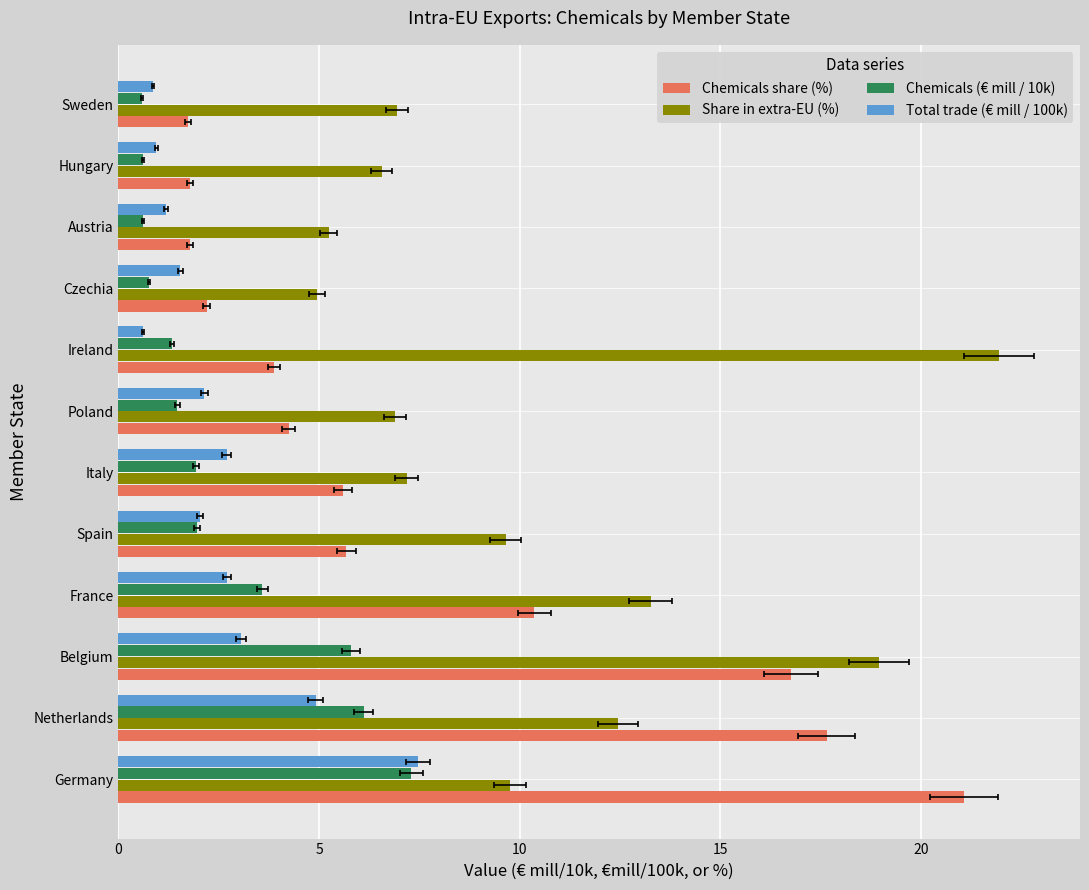

What is the value of the Chemicals share (%) bar at the 1st from the left?

21.1